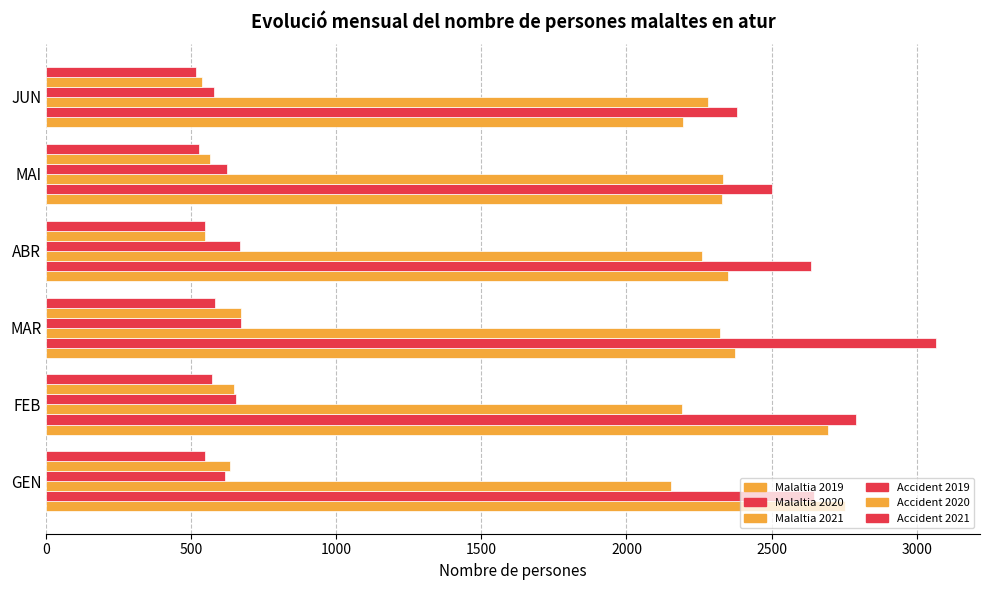

How many data points does each series have?

6